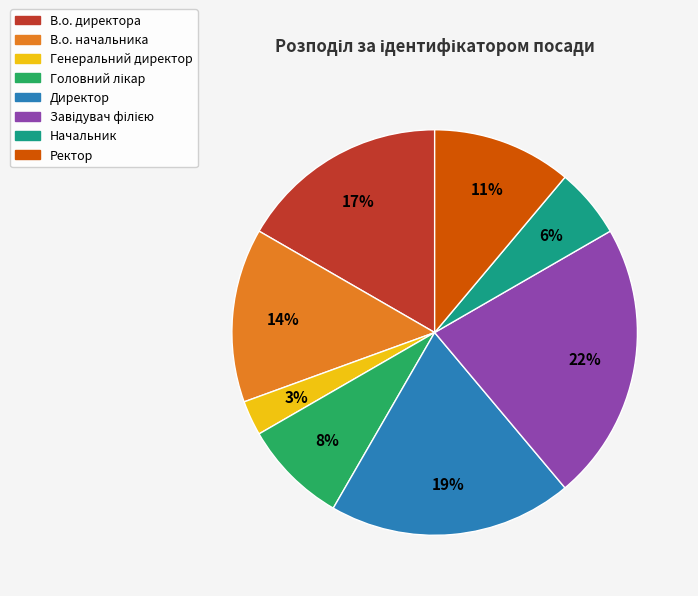

Between В.о. директора and Ректор, which is larger?

В.о. директора